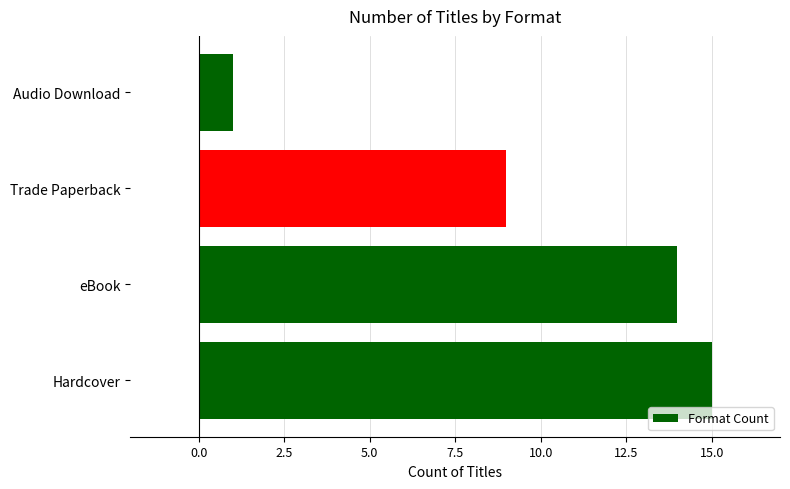

What is the sum of the values at Trade Paperback and Hardcover?

24